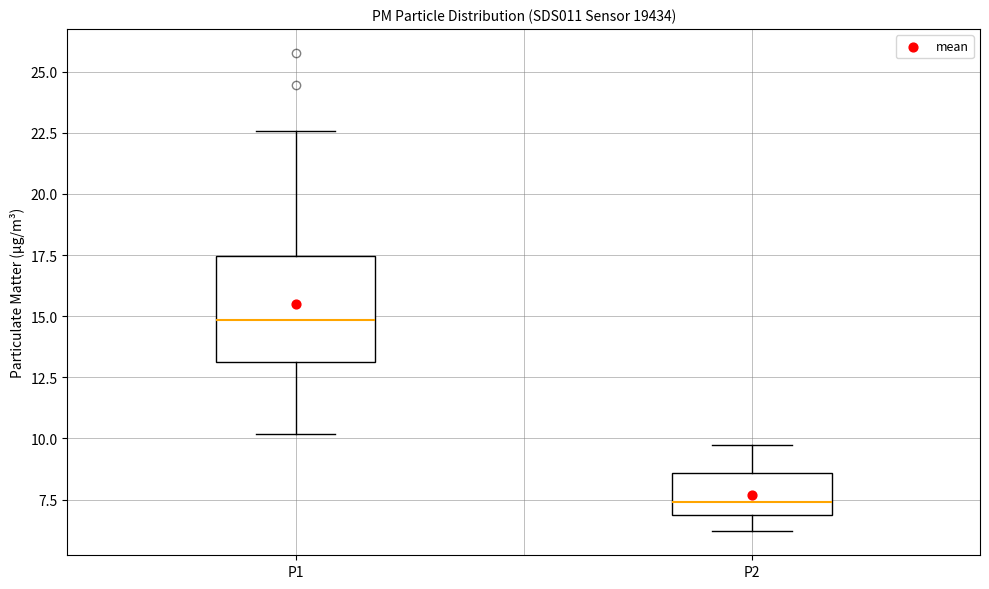

Which box is the tallest, from its lower edge to its upper edge?

P1